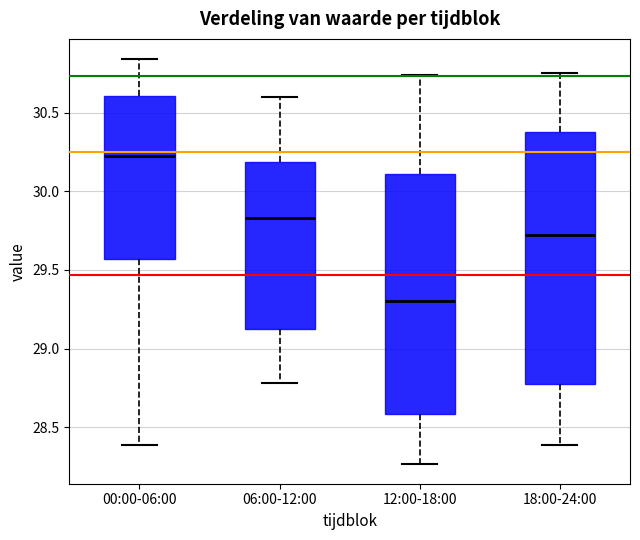

Reading left to right, transcribe this box plot: for each box, give where its median line is, the range the box spans, and where its two whiskers end, as read against the y-axis. The values are not printed on the chart, so give them approximately, as read against the axis.

00:00-06:00: median 30.25, box 29.55 to 30.60, whiskers 28.40 to 30.85
06:00-12:00: median 29.85, box 29.15 to 30.20, whiskers 28.80 to 30.60
12:00-18:00: median 29.30, box 28.60 to 30.10, whiskers 28.25 to 30.75
18:00-24:00: median 29.70, box 28.80 to 30.40, whiskers 28.40 to 30.75